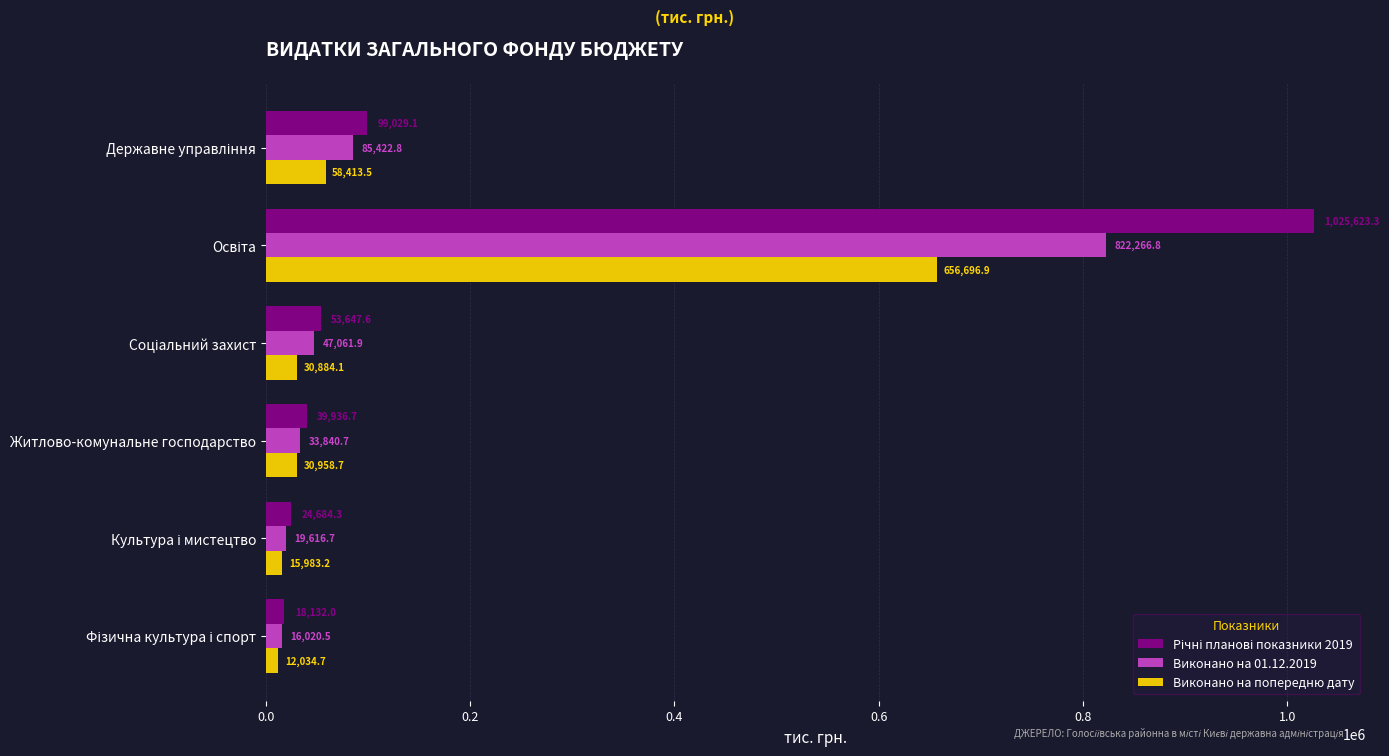

What is the difference between the maximum and minimum values in the Виконано на 01.12.2019 series?

806246.3